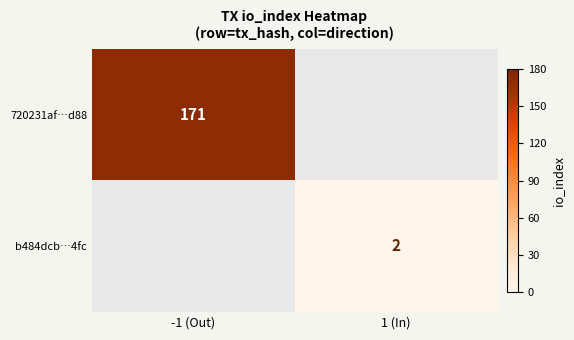

True or false: 720231af…d88 has a value of 171 at -1 (Out).

True